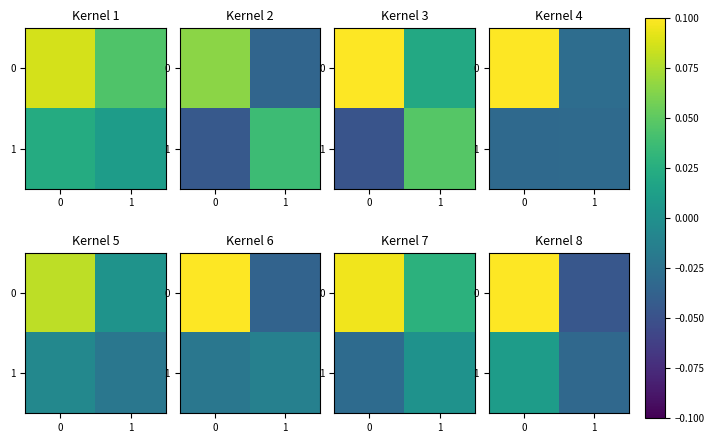

Is it true that 0 equals -0.0 at 1?

False